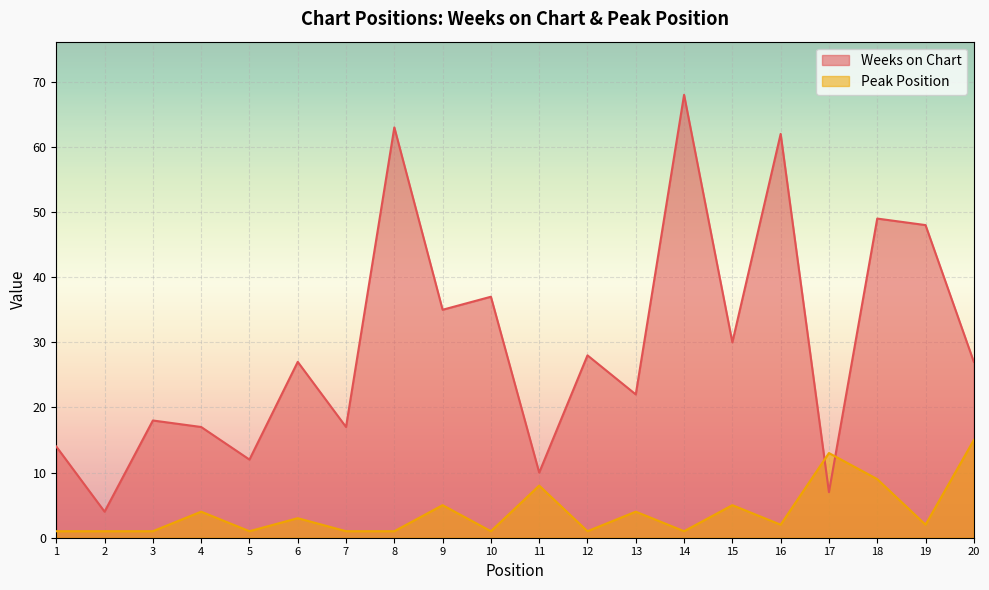

True or false: Weeks on Chart has more than 1 interior local peaks.

True